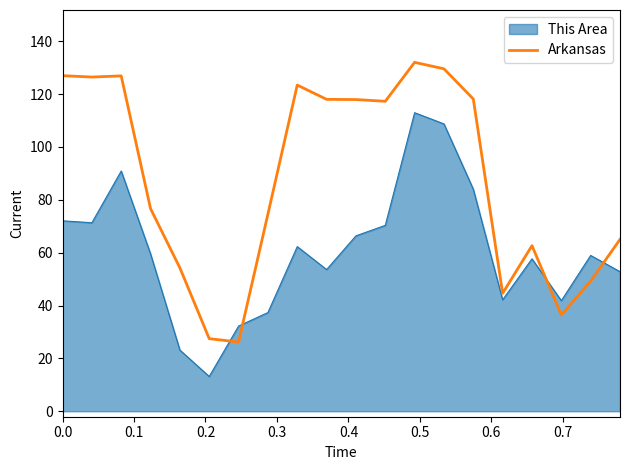

Does the chart have visible grid lines?

No